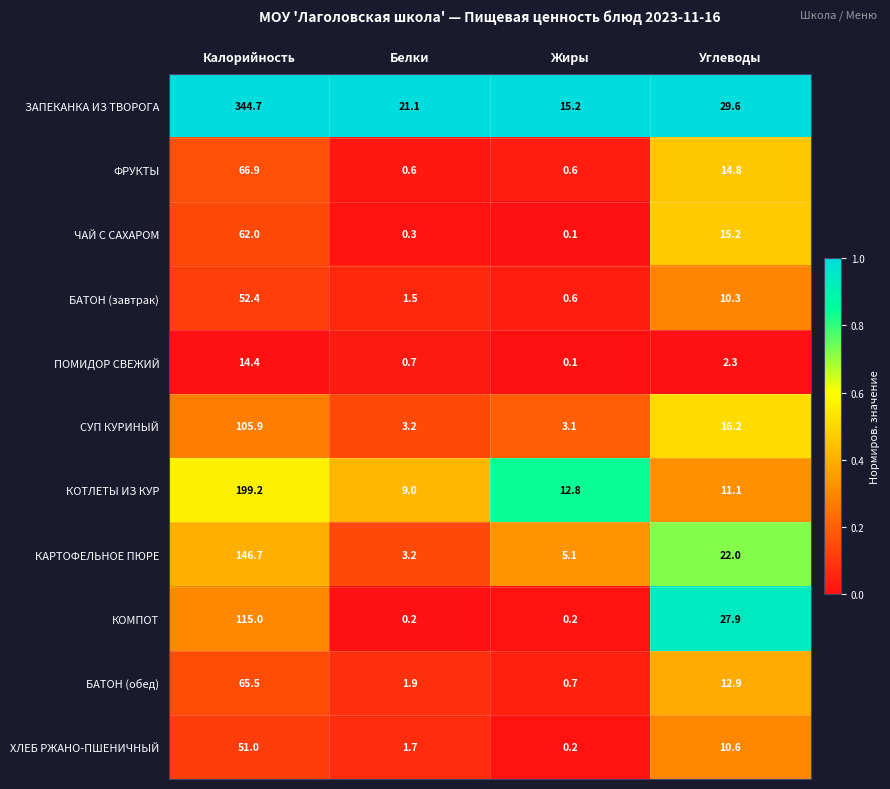

What is the total value across all series at Жиры?

38.7